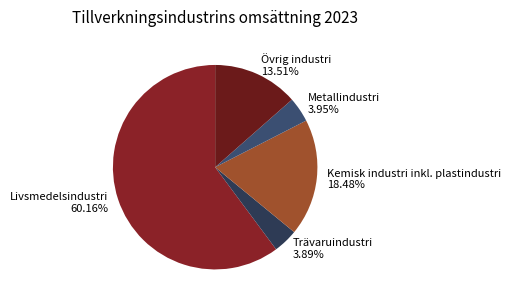

Which category has the biggest portion of the pie?

Livsmedelsindustri